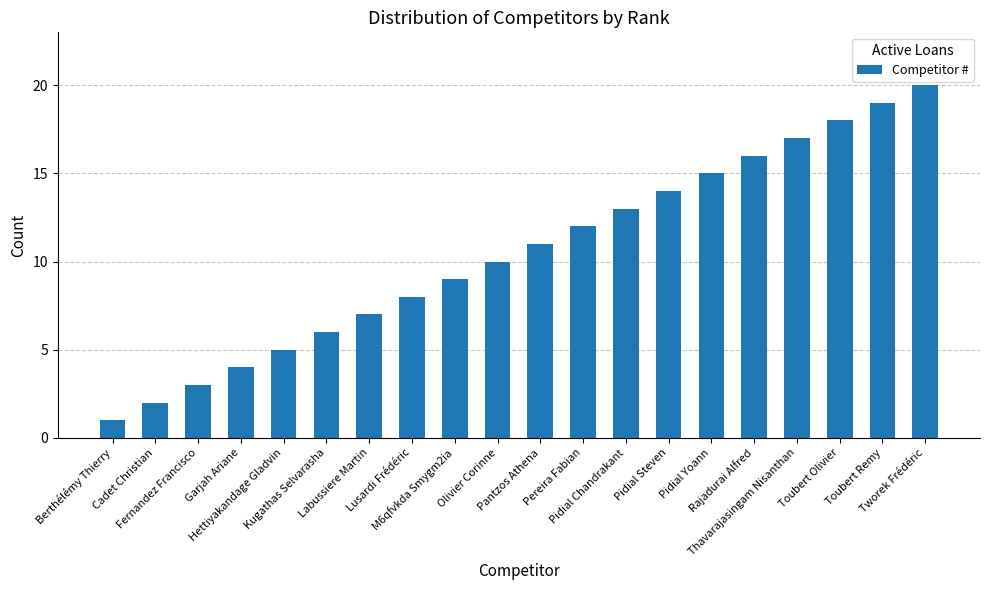

Count the number of categories in the chart.

20